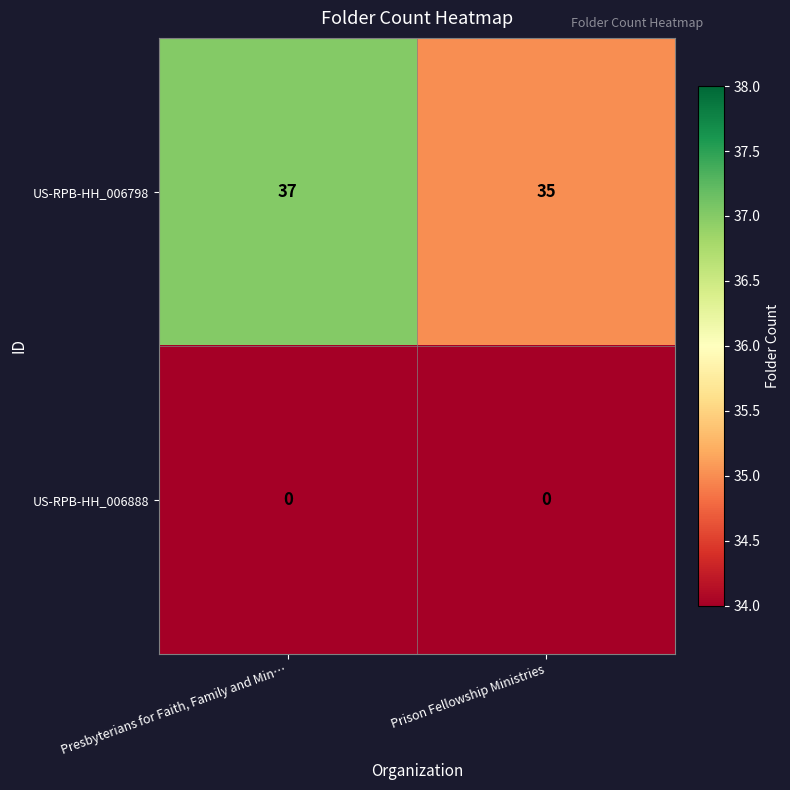

Rank the series at Prison Fellowship Ministries from lowest to highest value.

US-RPB-HH_006888, US-RPB-HH_006798